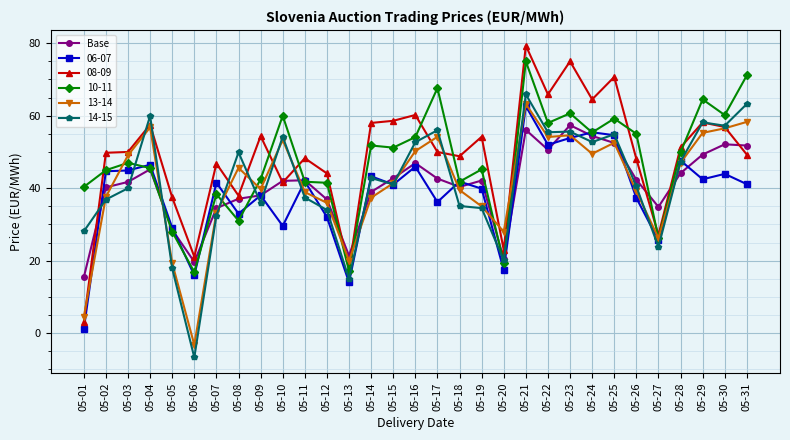

The value of 06-07 at 05-22 is 52.0. True or false?

True